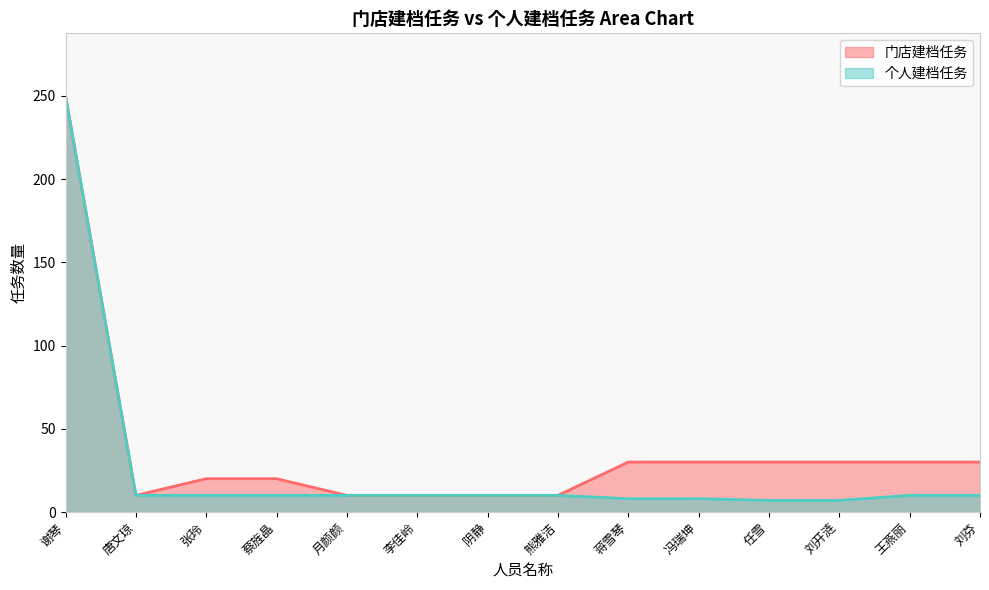

Rank the series at 冯瑞坤 from lowest to highest value.

个人建档任务, 门店建档任务